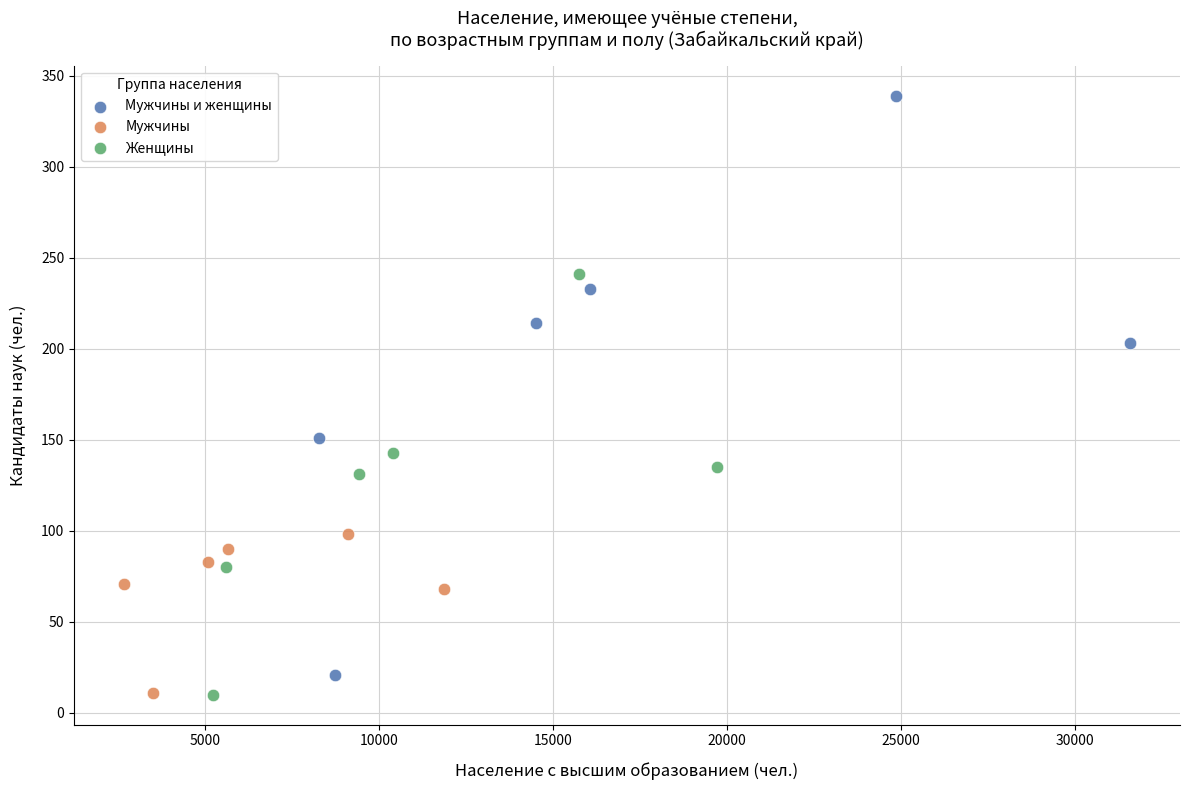

Which series has the largest Y range (max minus min)?

Мужчины и женщины